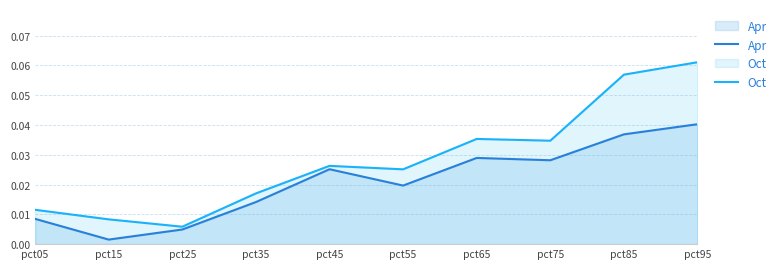

At which label does Oct reach its peak?

pct95